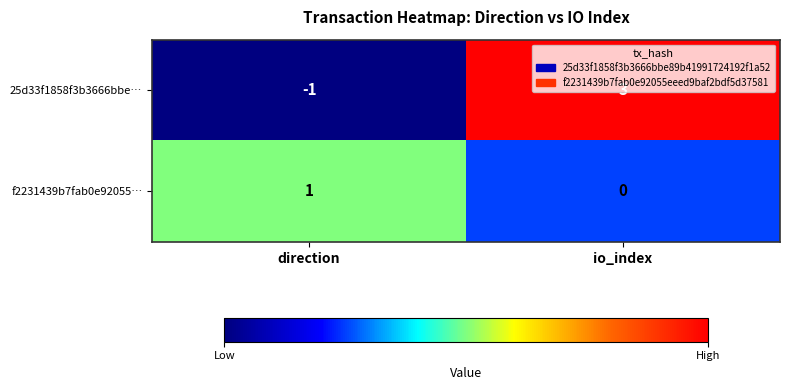

What is the difference between the maximum and minimum values in the 25d33f1858f3b3666bbe… series?

4